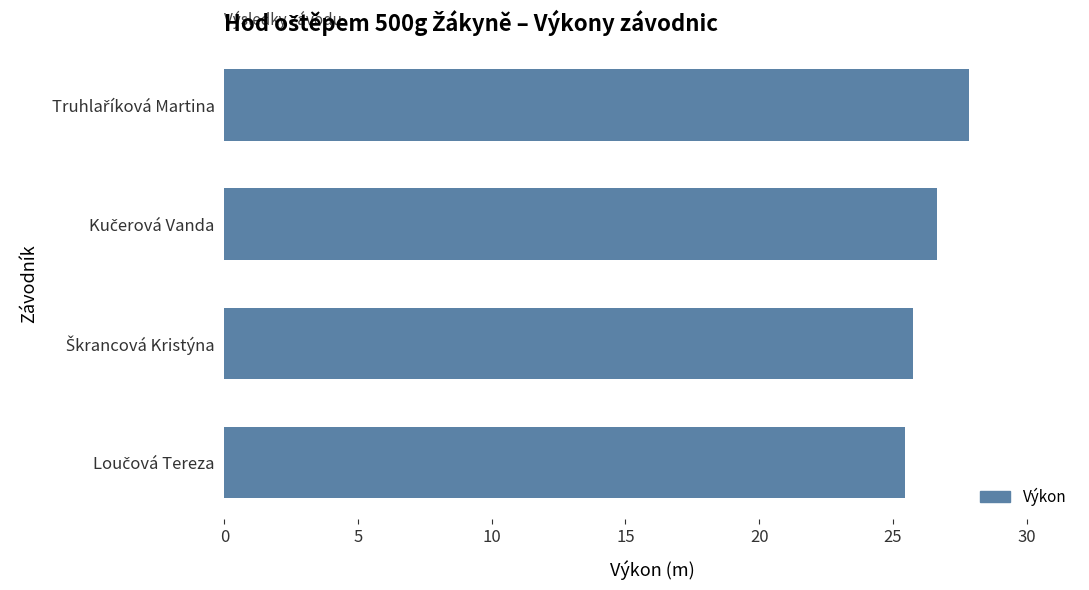

What is the greatest value displayed?

27.8